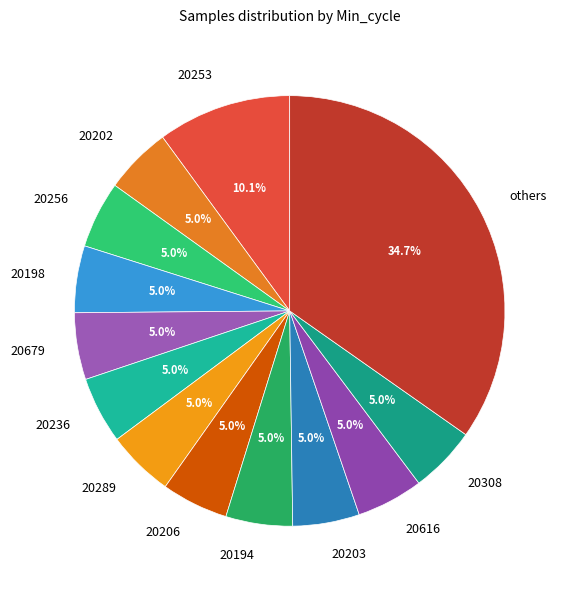

Which has a higher value, 20194 or others?

others